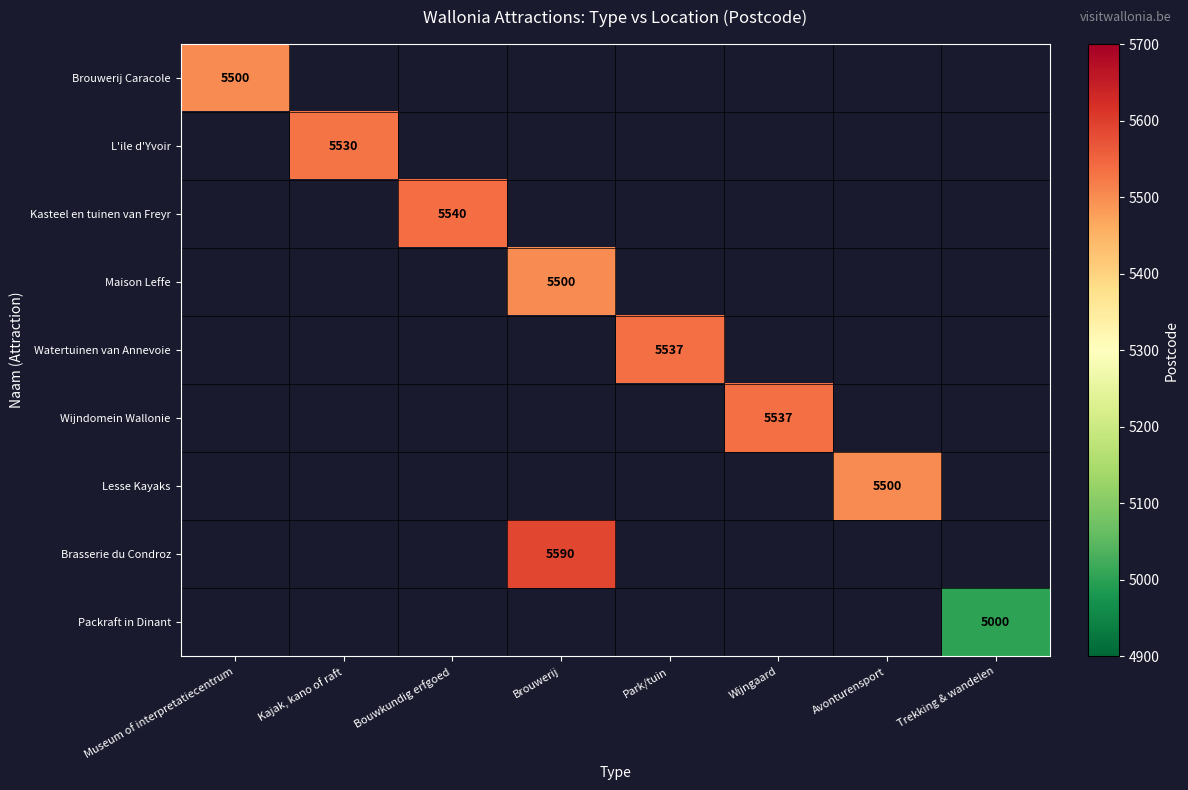

Which category has the highest value across all series?

Brouwerij